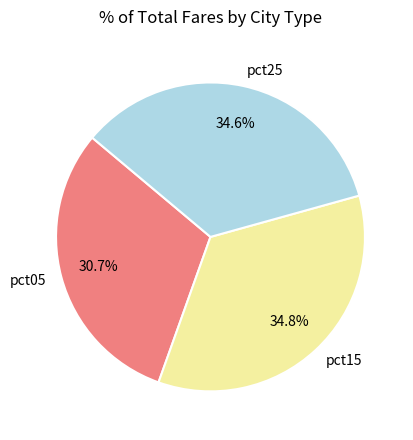

To the nearest percent, what is the average slice percentage?

33%